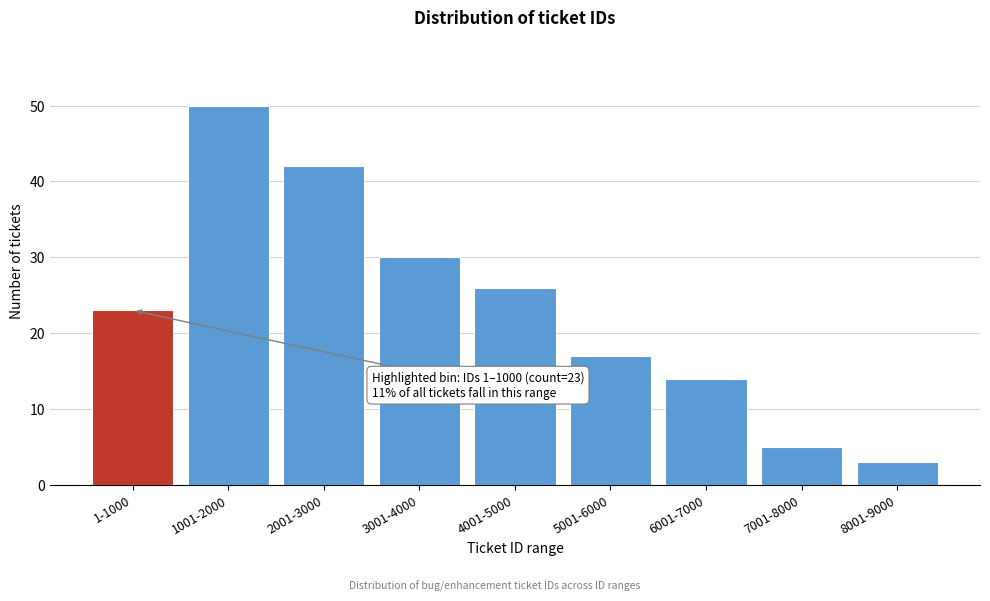

Reading left to right, extract all data points from this chart.

1-1000=23	1001-2000=50	2001-3000=42	3001-4000=30	4001-5000=26	5001-6000=17	6001-7000=14	7001-8000=5	8001-9000=3